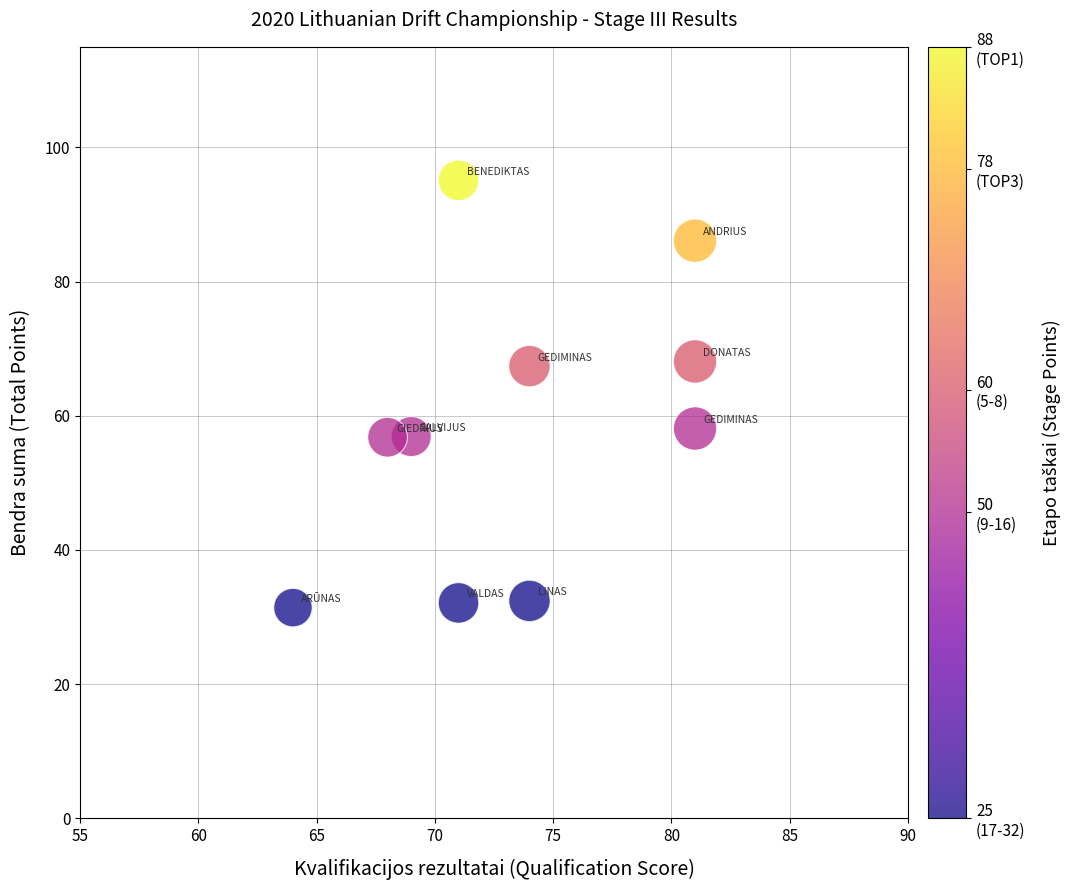

What is the average X value?

73.4